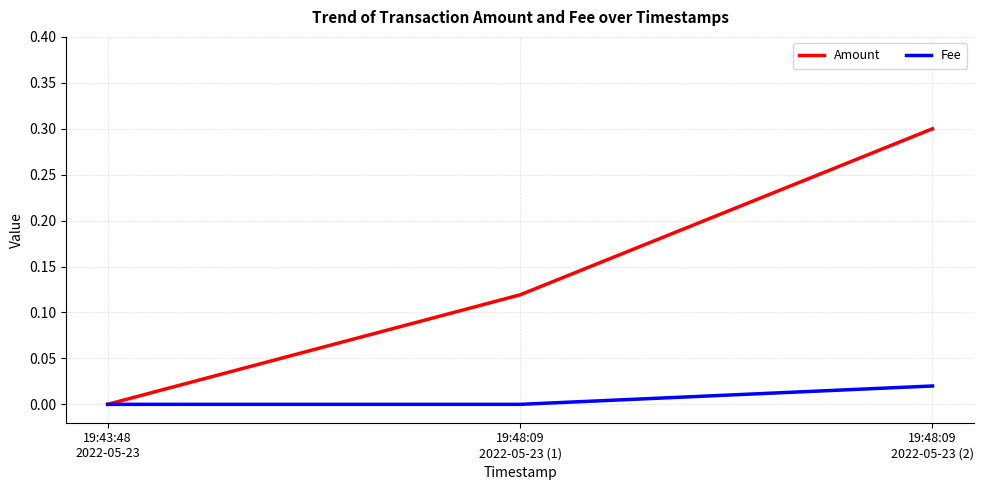

What are all the series names shown in the legend?

Amount, Fee